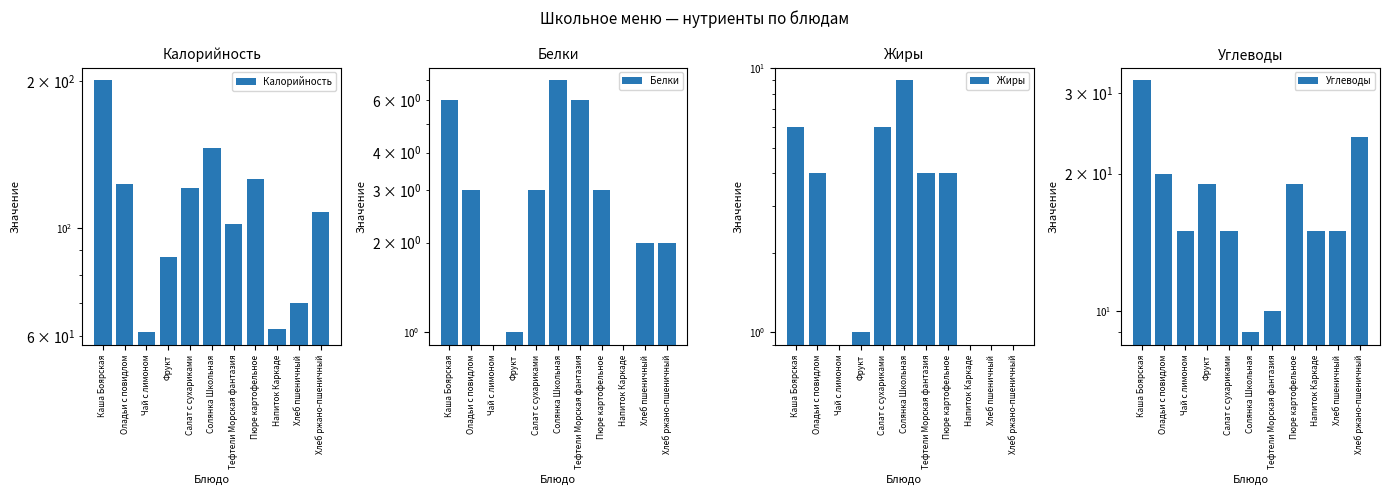

Which has a higher value, Пюре картофельное or Солянка Школьная?

Солянка Школьная